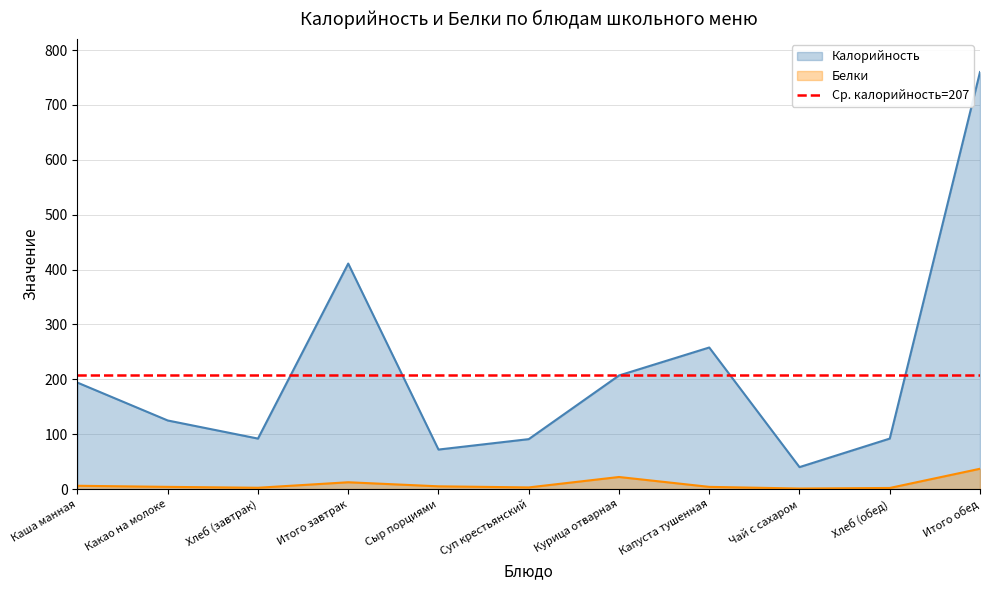

How many data points in Белки are less than 4?

4